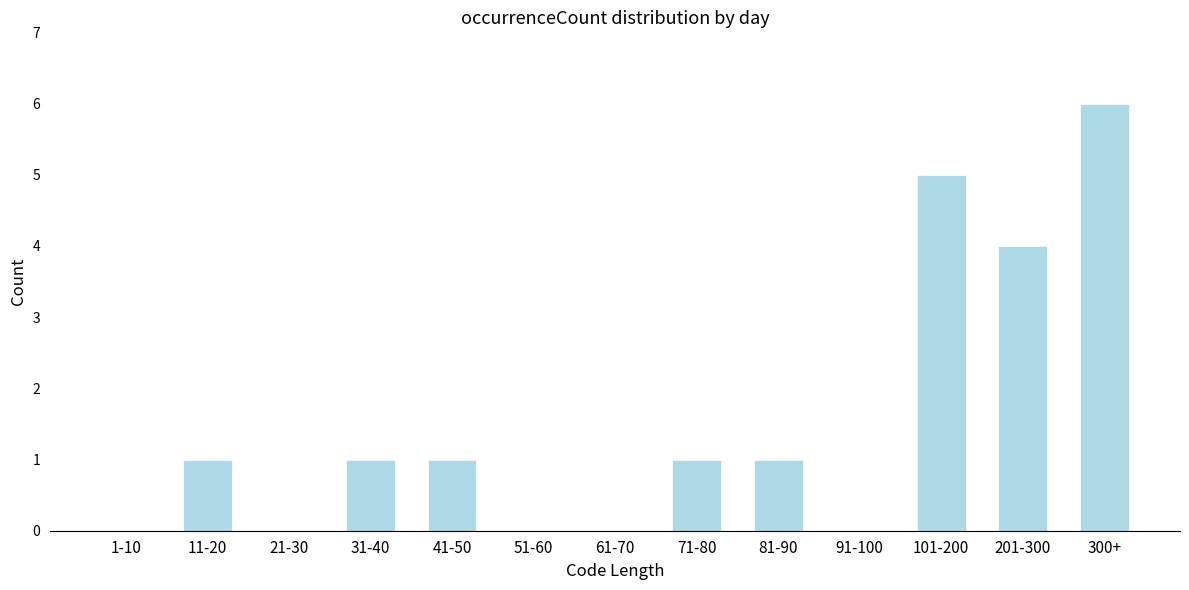

Reading left to right, what are all the values shown in this chart?

1-10=0	11-20=1	21-30=0	31-40=1	41-50=1	51-60=0	61-70=0	71-80=1	81-90=1	91-100=0	101-200=5	201-300=4	300+=6